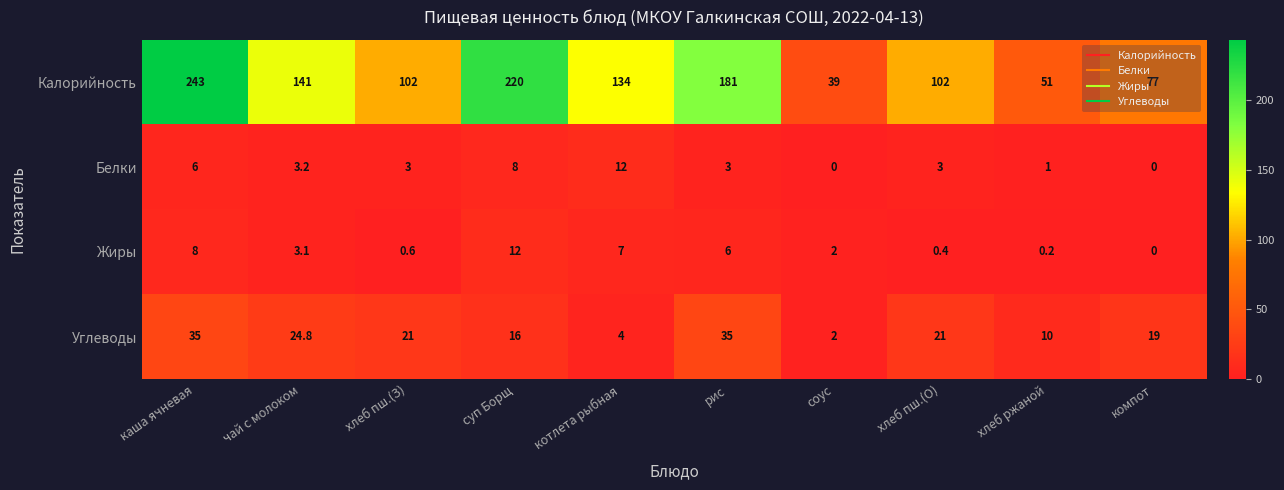

At which category is the sum across all series the highest?

каша ячневая